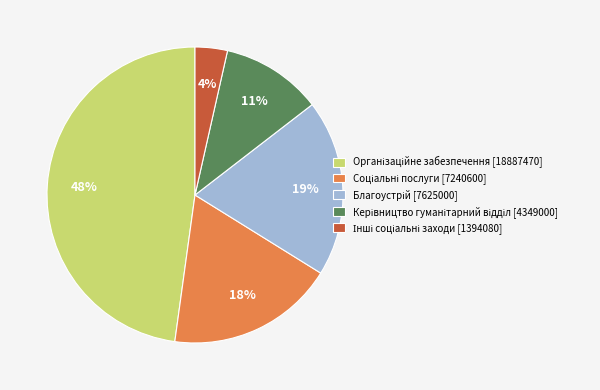

Does any single category account for the majority?

No